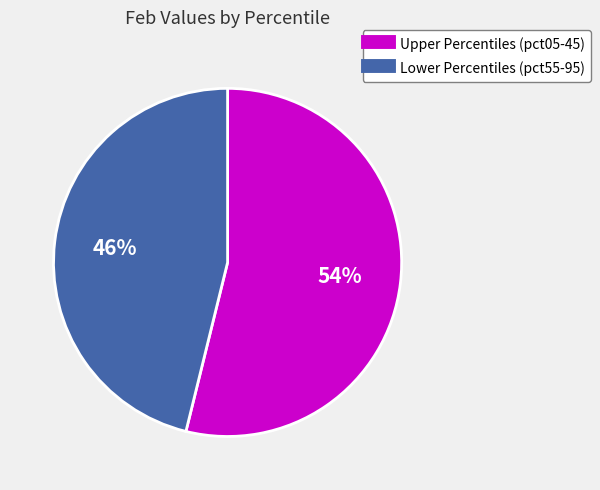

Is there a majority slice in this chart?

Yes